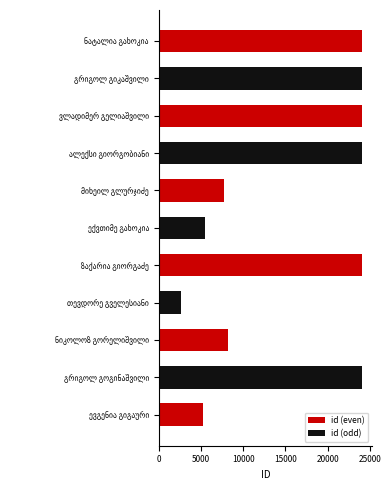

Reading left to right, what are all the values shown in this chart?

id (even): 24102	0	24099	0	7779	0	24098	0	8241	0	5274
id (odd): 0	24101	0	24100	0	5520	0	2693	0	24097	0